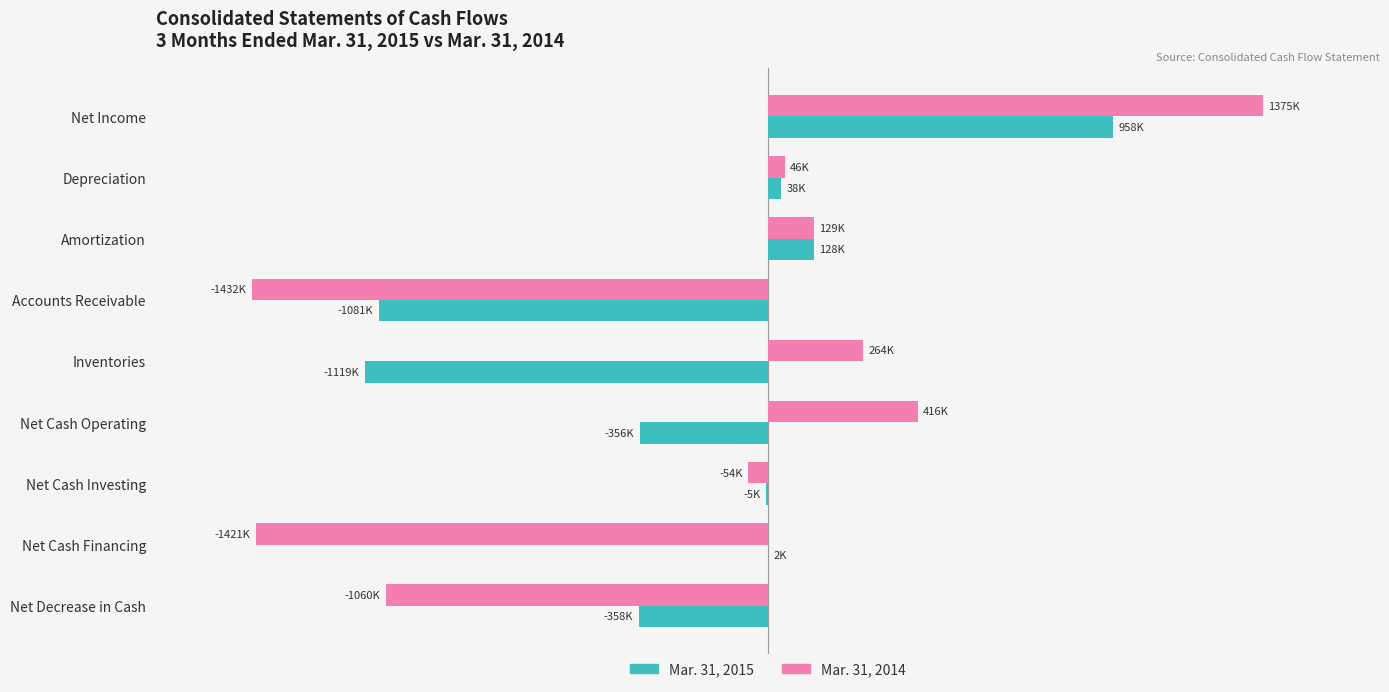

What are all the series names shown in the legend?

Mar. 31, 2015, Mar. 31, 2014